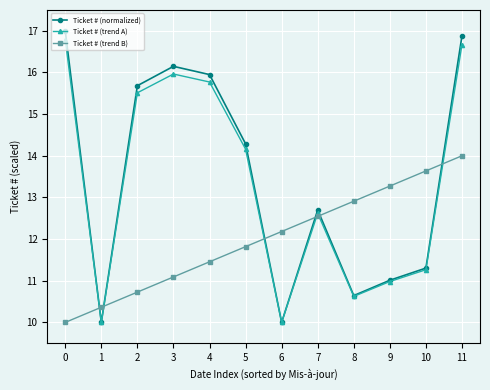

Between which two adjacent categories do Ticket # (trend B) and Ticket # (trend A) first intersect?

0 and 1